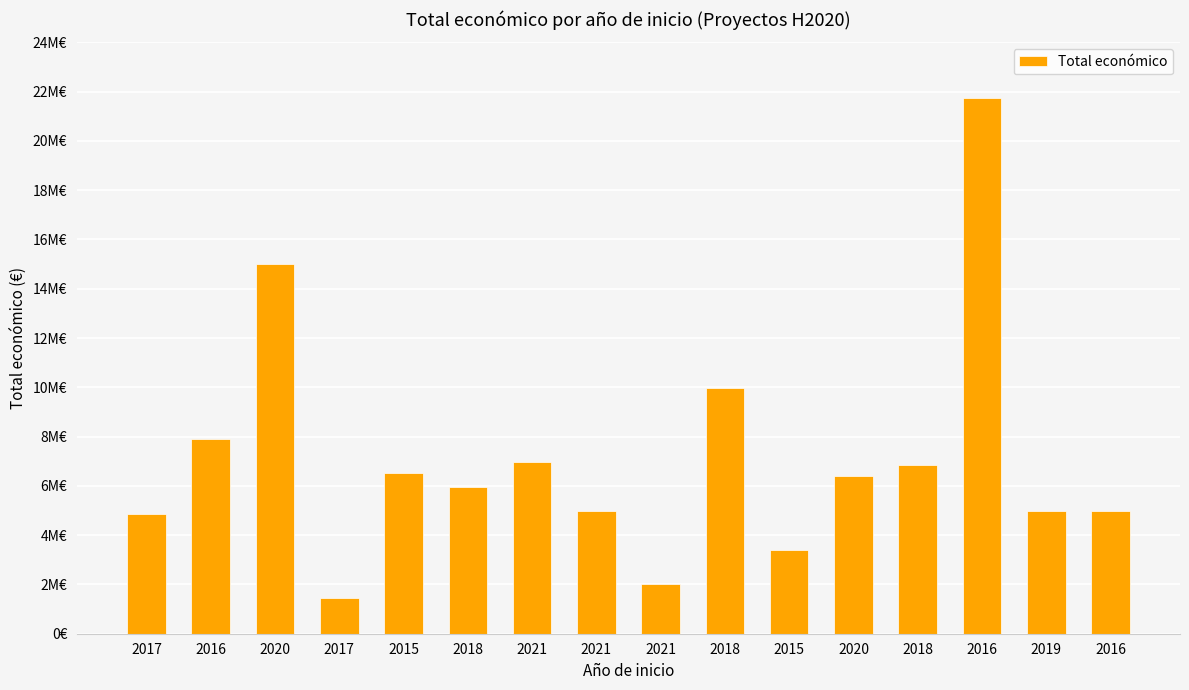

Which category has the highest value across all series?

2016